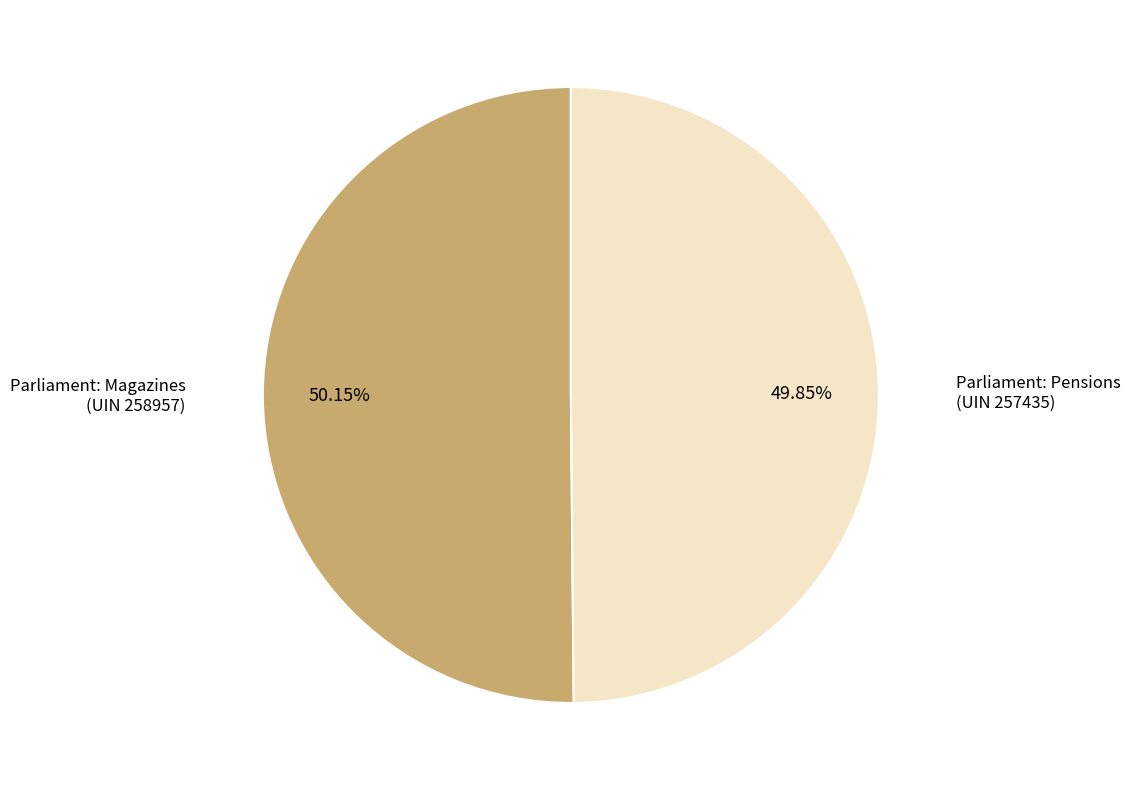

Does any single category account for the majority?

Yes